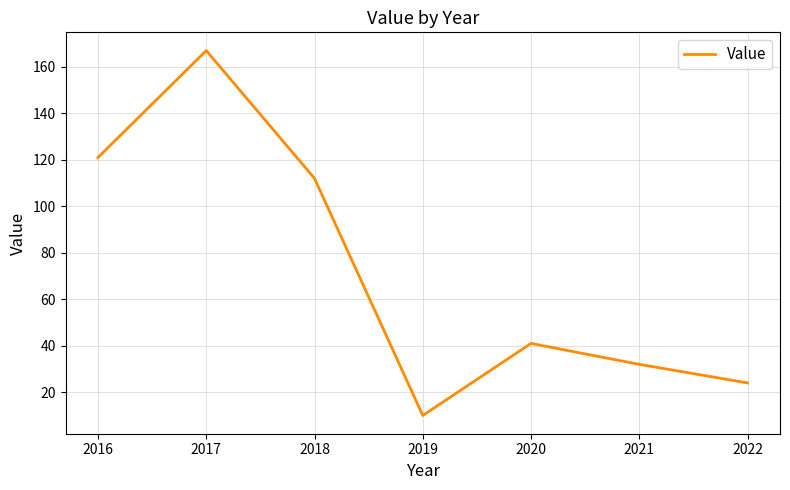

Which label corresponds to the largest value in the chart?

2017